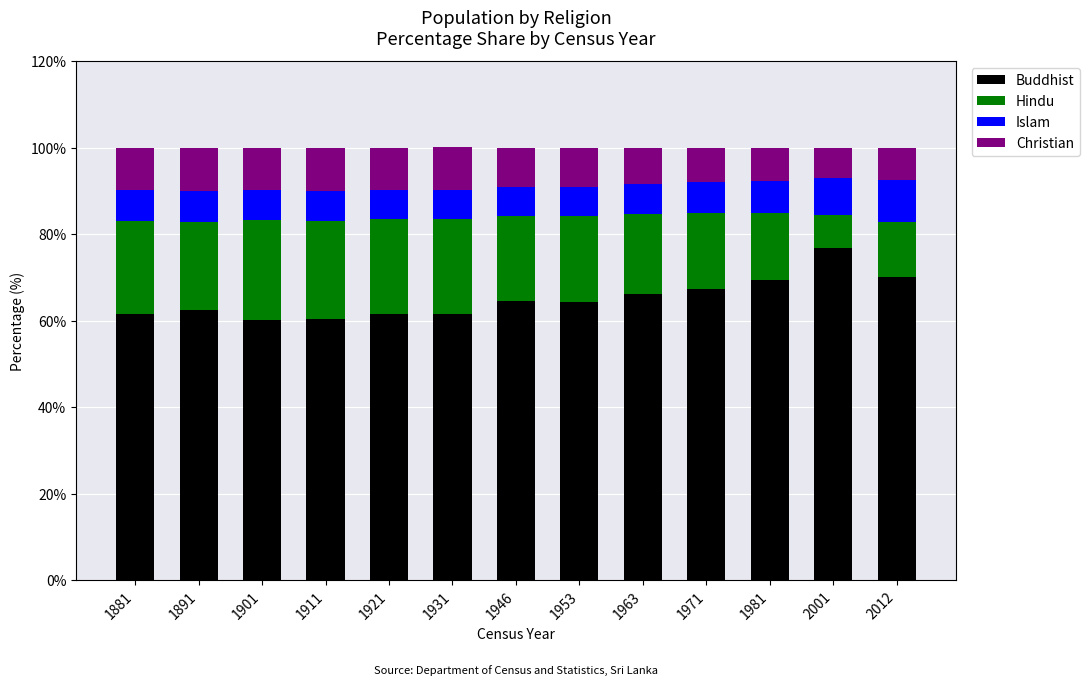

Are the bars horizontal?

No